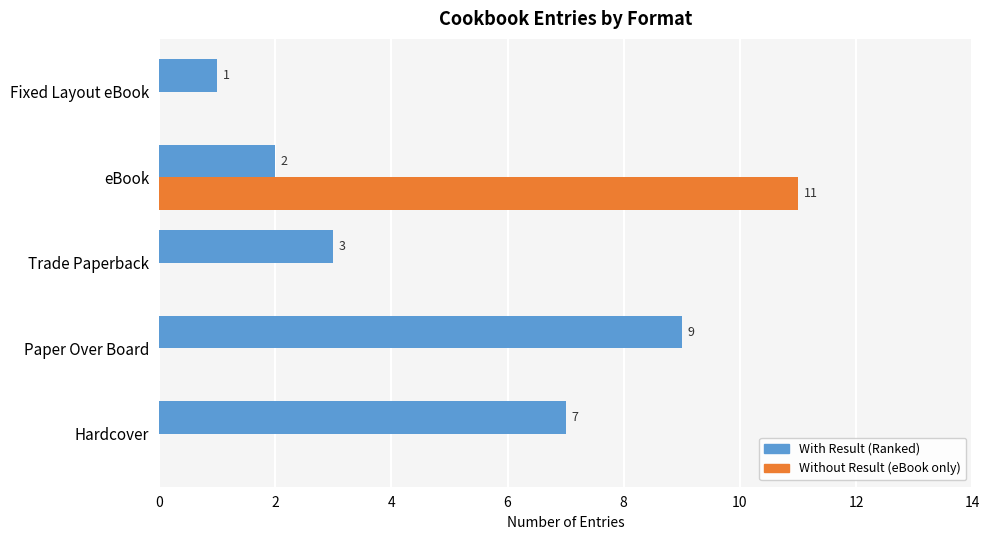

Is it true that With Result (Ranked) equals 2 at eBook?

True